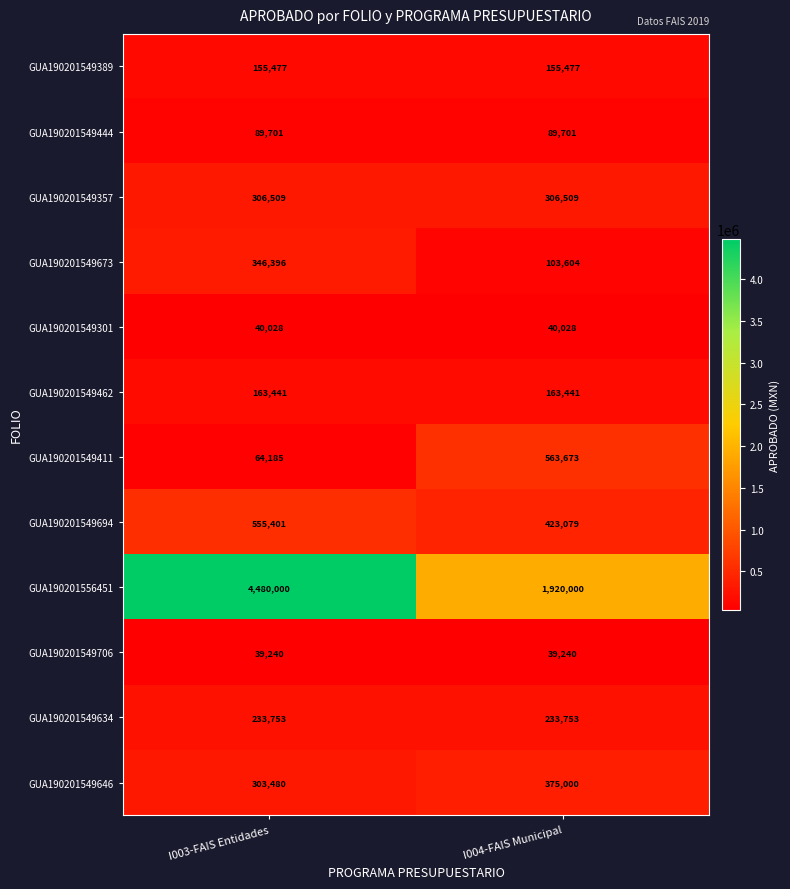

Reading left to right, extract all data points from this chart.

GUA190201549389: I003-FAIS Entidades=155477	I004-FAIS Municipal=155477
GUA190201549444: I003-FAIS Entidades=89701	I004-FAIS Municipal=89701
GUA190201549357: I003-FAIS Entidades=306509	I004-FAIS Municipal=306509
GUA190201549673: I003-FAIS Entidades=346396	I004-FAIS Municipal=103604
GUA190201549301: I003-FAIS Entidades=40028	I004-FAIS Municipal=40028
GUA190201549462: I003-FAIS Entidades=163441	I004-FAIS Municipal=163441
GUA190201549411: I003-FAIS Entidades=64185	I004-FAIS Municipal=563673
GUA190201549694: I003-FAIS Entidades=555401	I004-FAIS Municipal=423079
GUA190201556451: I003-FAIS Entidades=4480000	I004-FAIS Municipal=1920000
GUA190201549706: I003-FAIS Entidades=39240	I004-FAIS Municipal=39240
GUA190201549634: I003-FAIS Entidades=233753	I004-FAIS Municipal=233753
GUA190201549646: I003-FAIS Entidades=303480	I004-FAIS Municipal=375000